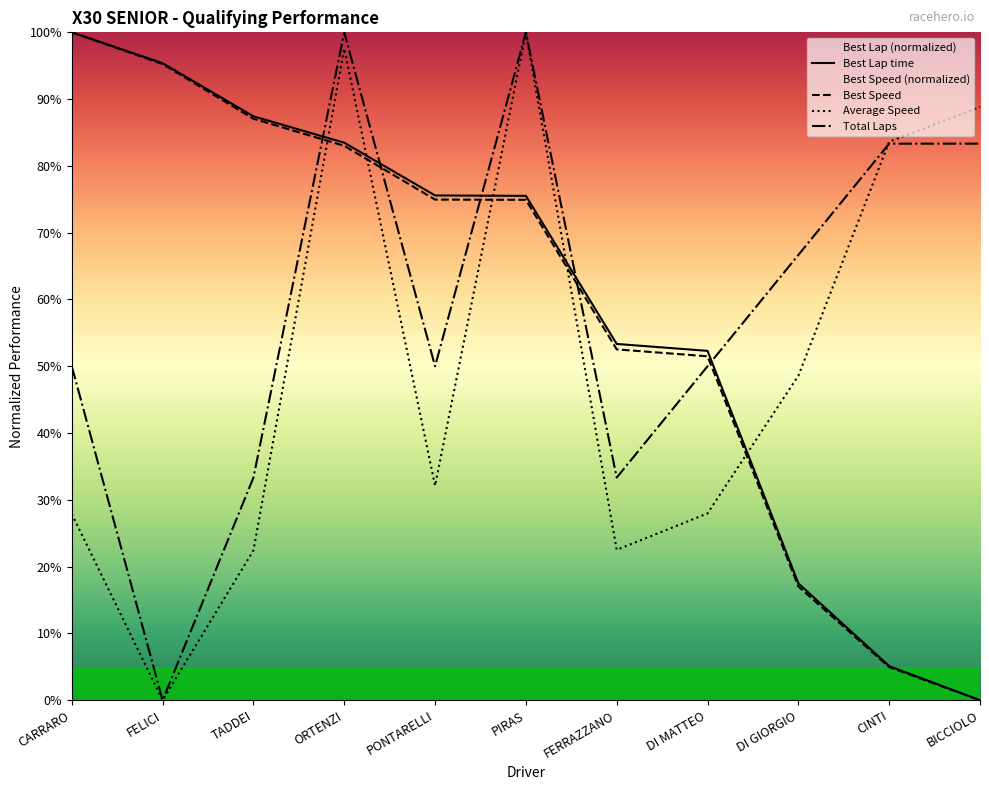

Is it true that Best Speed equals 74.9 at PIRAS?

True